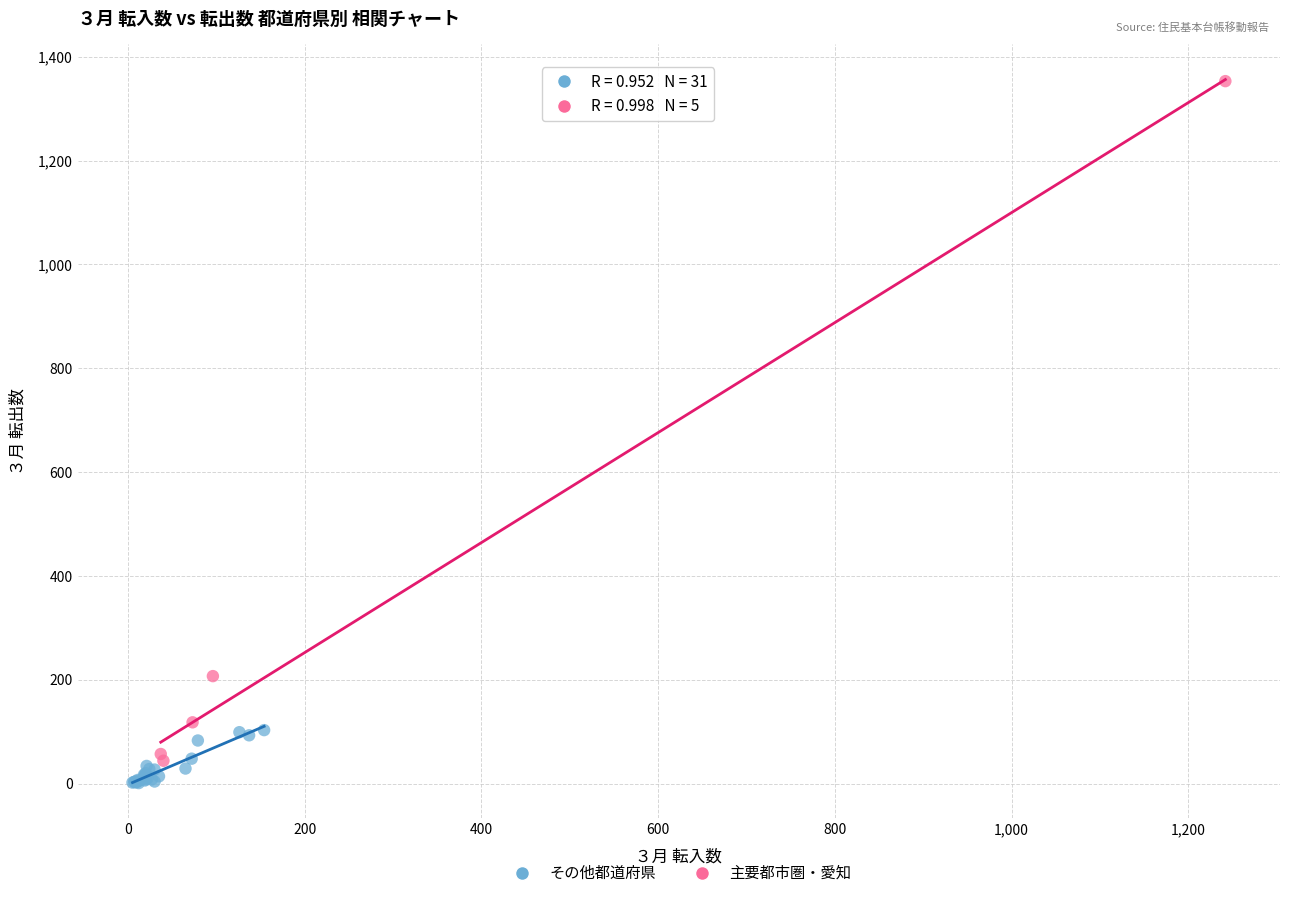

Which series contains the highest Y value?

主要都市圏・愛知